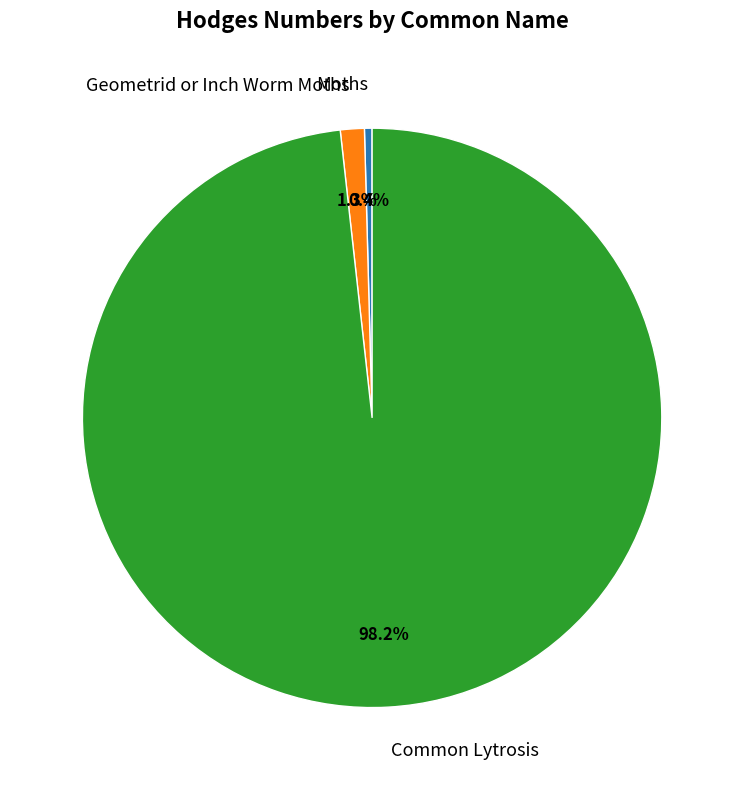

Which category has the biggest portion of the pie?

Common Lytrosis